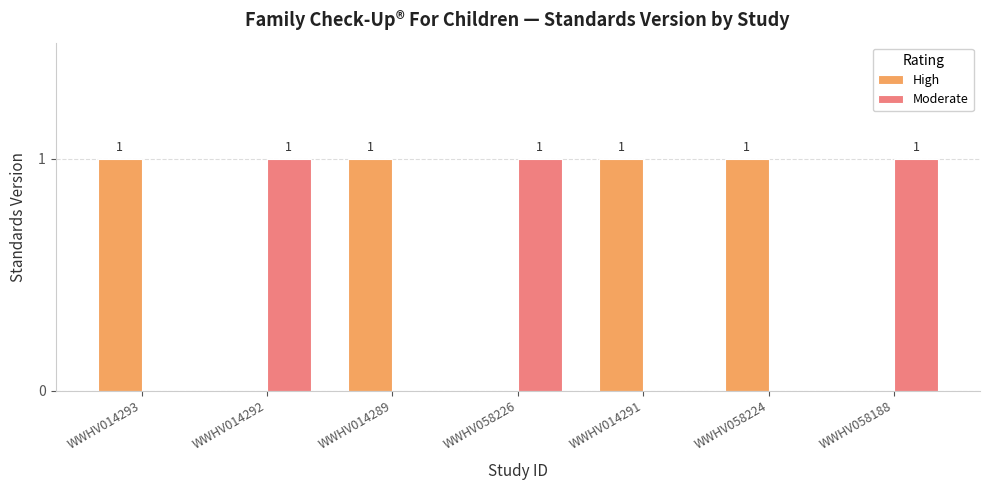

What is the average value of the High series?

1